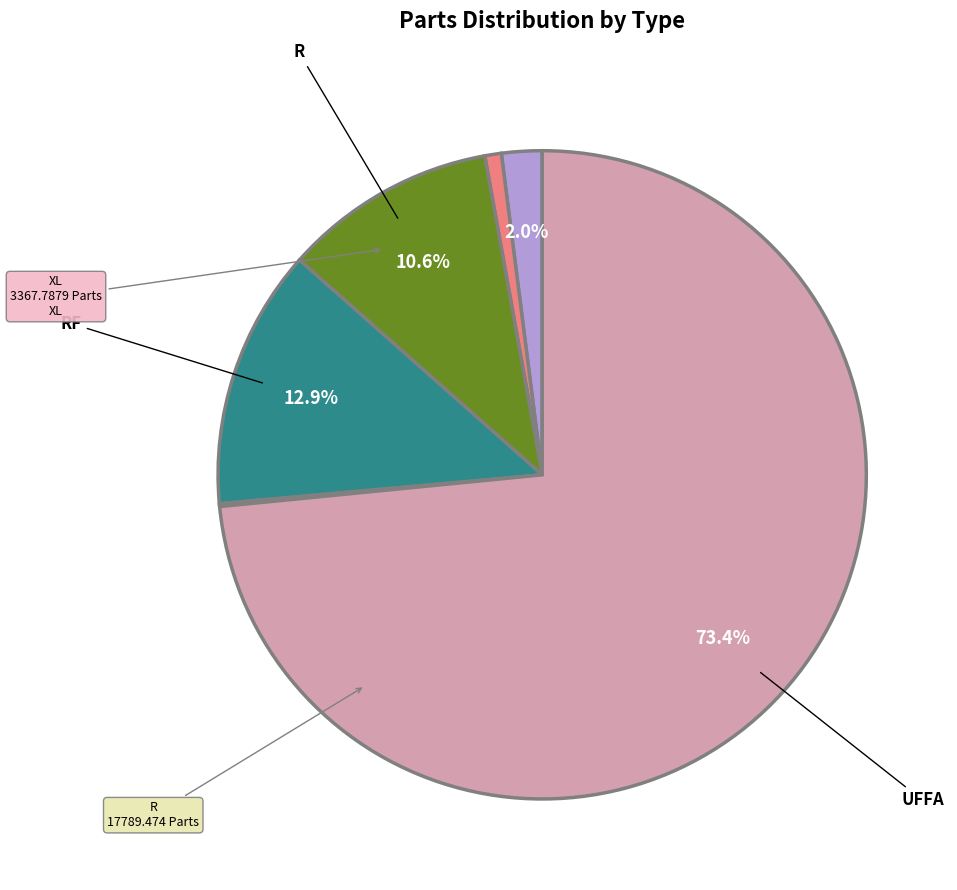

Does any single category account for the majority?

Yes